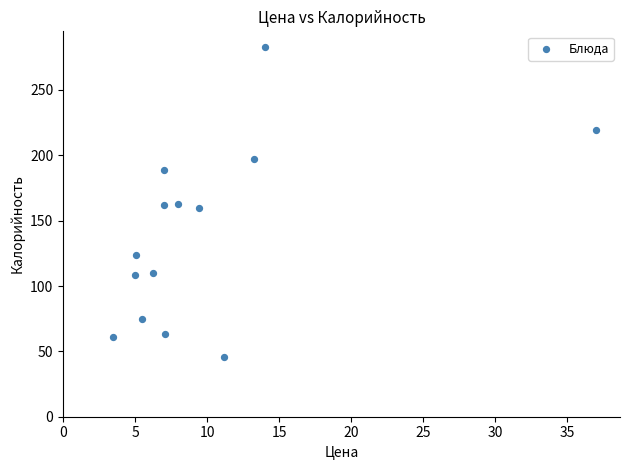

What is the range of Y values (max minus min)?

237.0